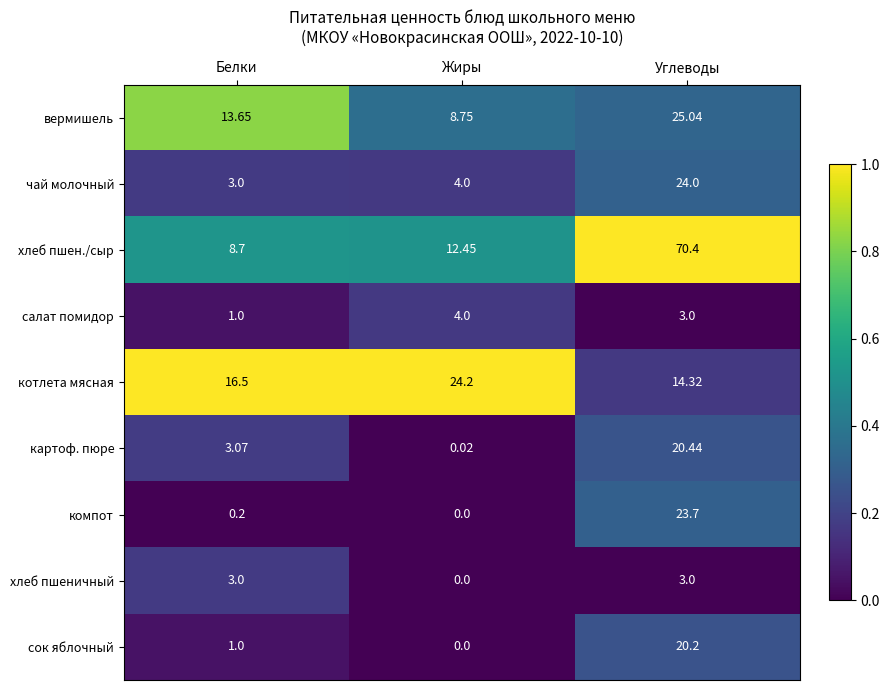

What is the total value across all series at Белки?

50.1